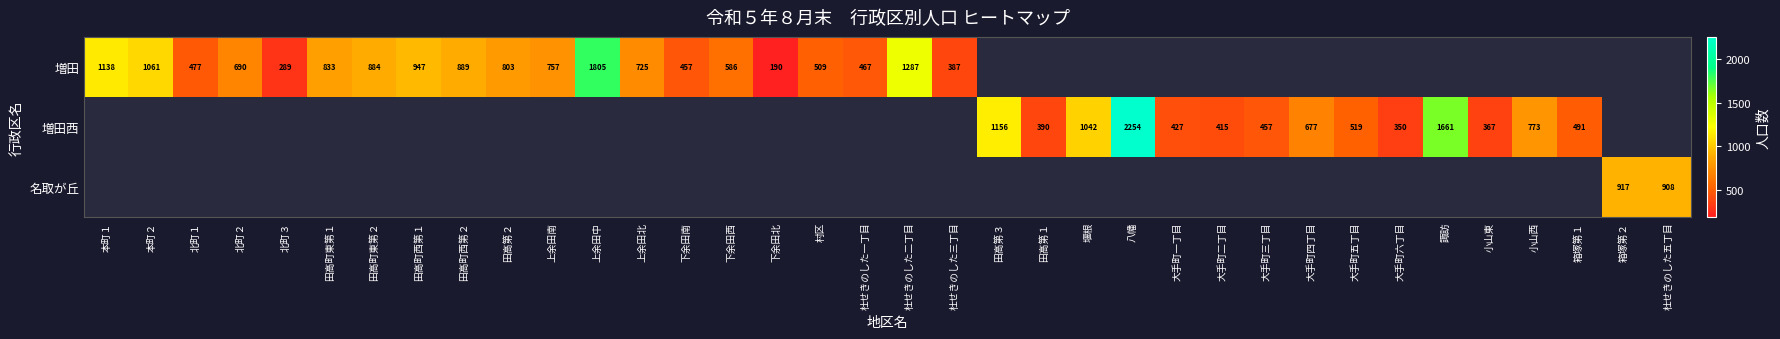

At which label does row_0 reach its peak?

上余田中